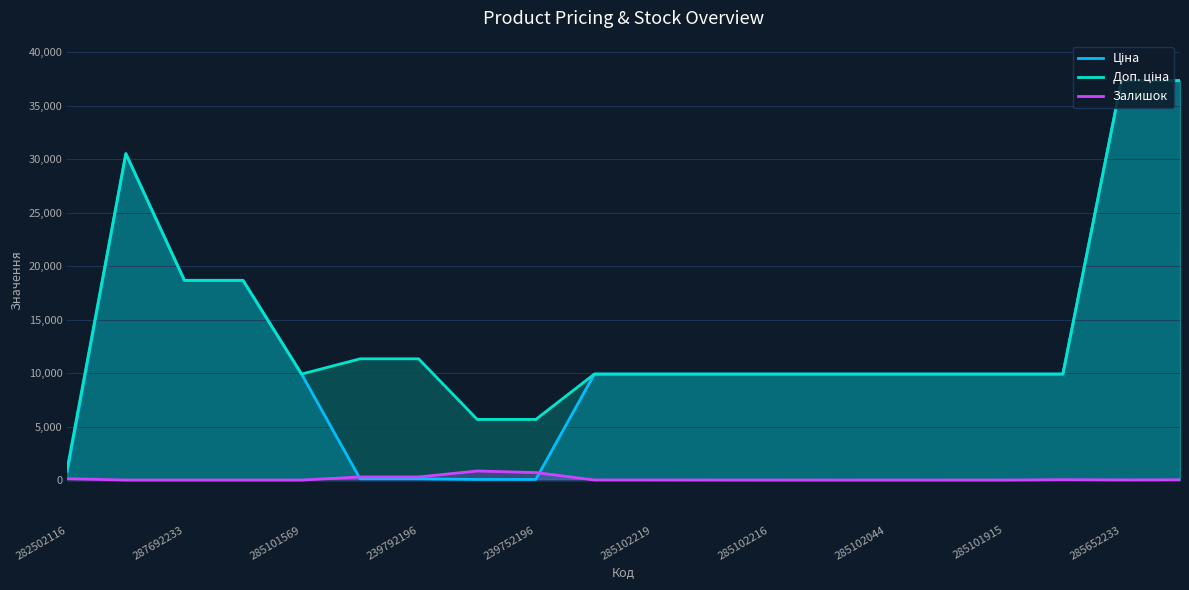

What is the total value across all series at 285102216?

19817.0